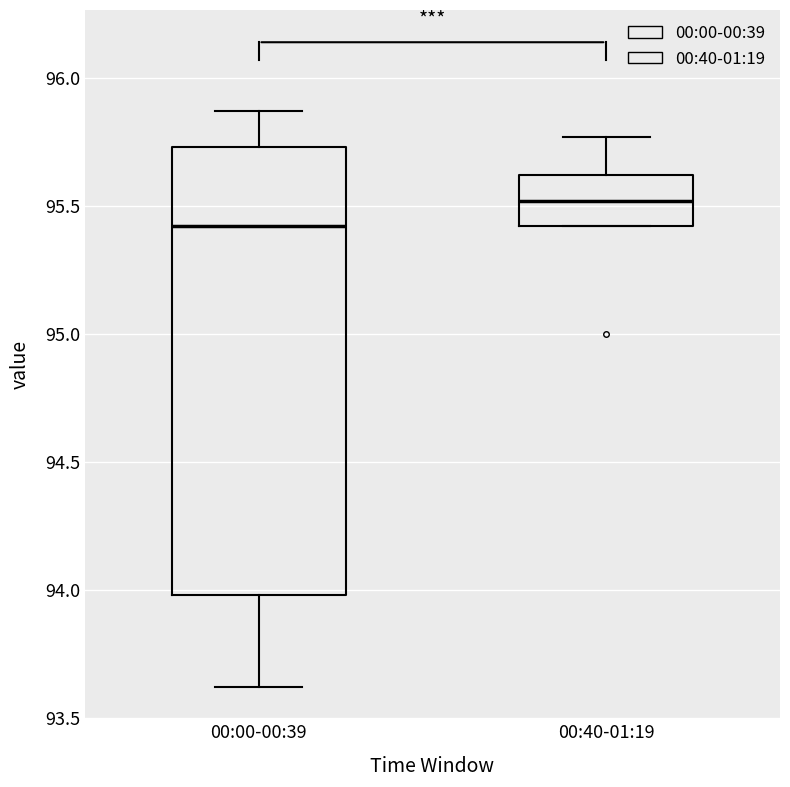

Where does the median line of the box for 00:40-01:19 sit on the y-axis? The values are not printed on the chart, so give them approximately, as read against the axis.

95.50